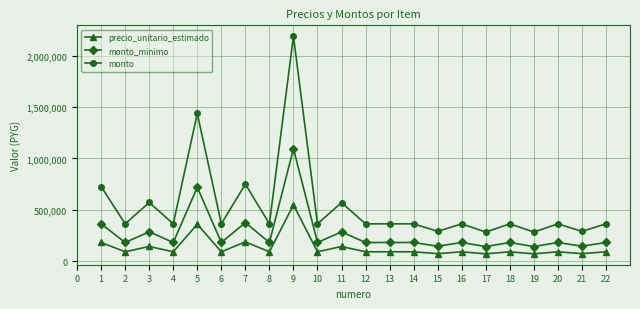

Is this an area chart (filled region under the line)?

No